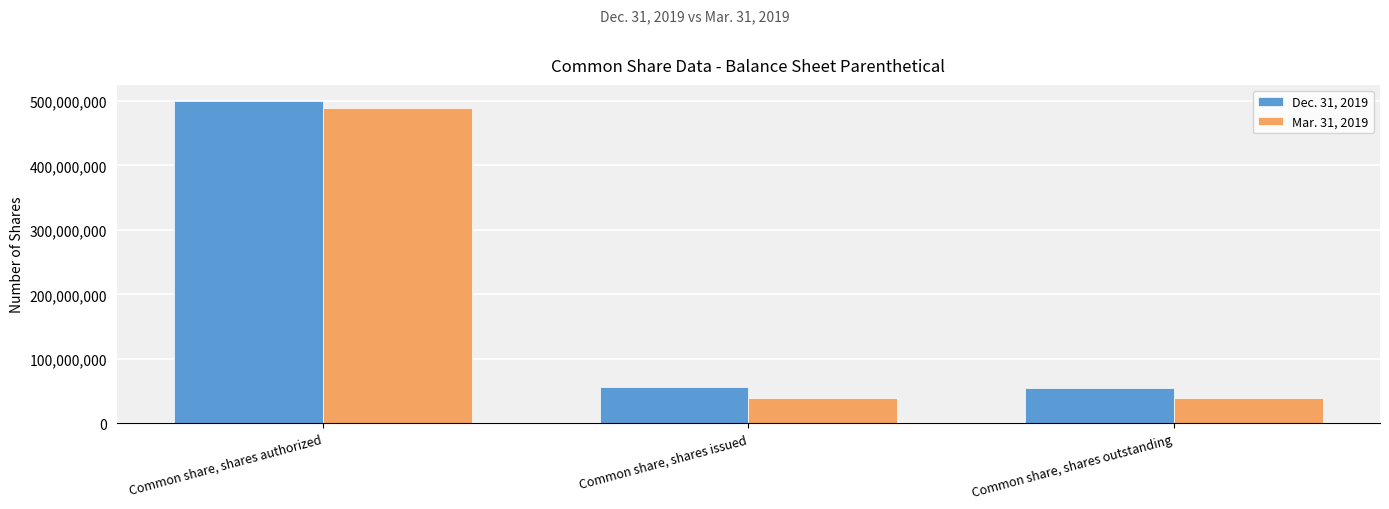

What is the label of the 3rd bar from the right?

Common share, shares authorized